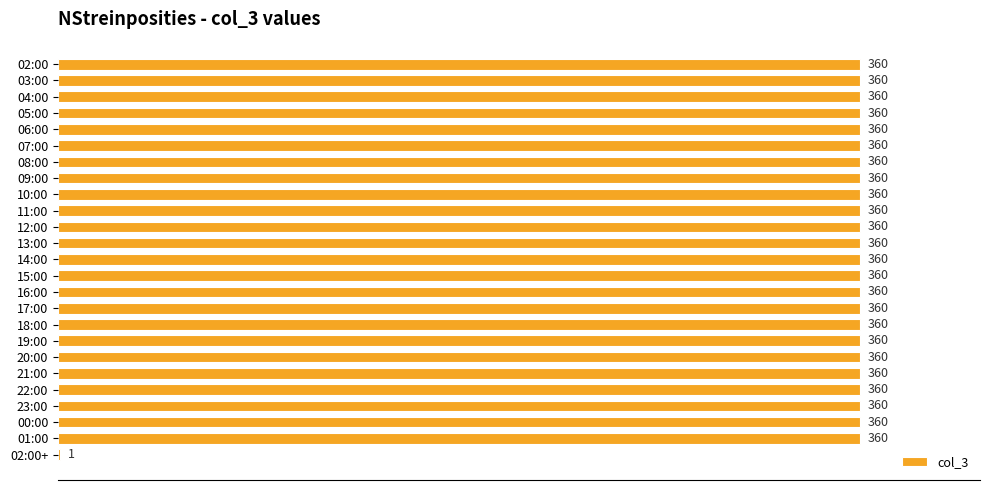

What is the sum of all values?

8641